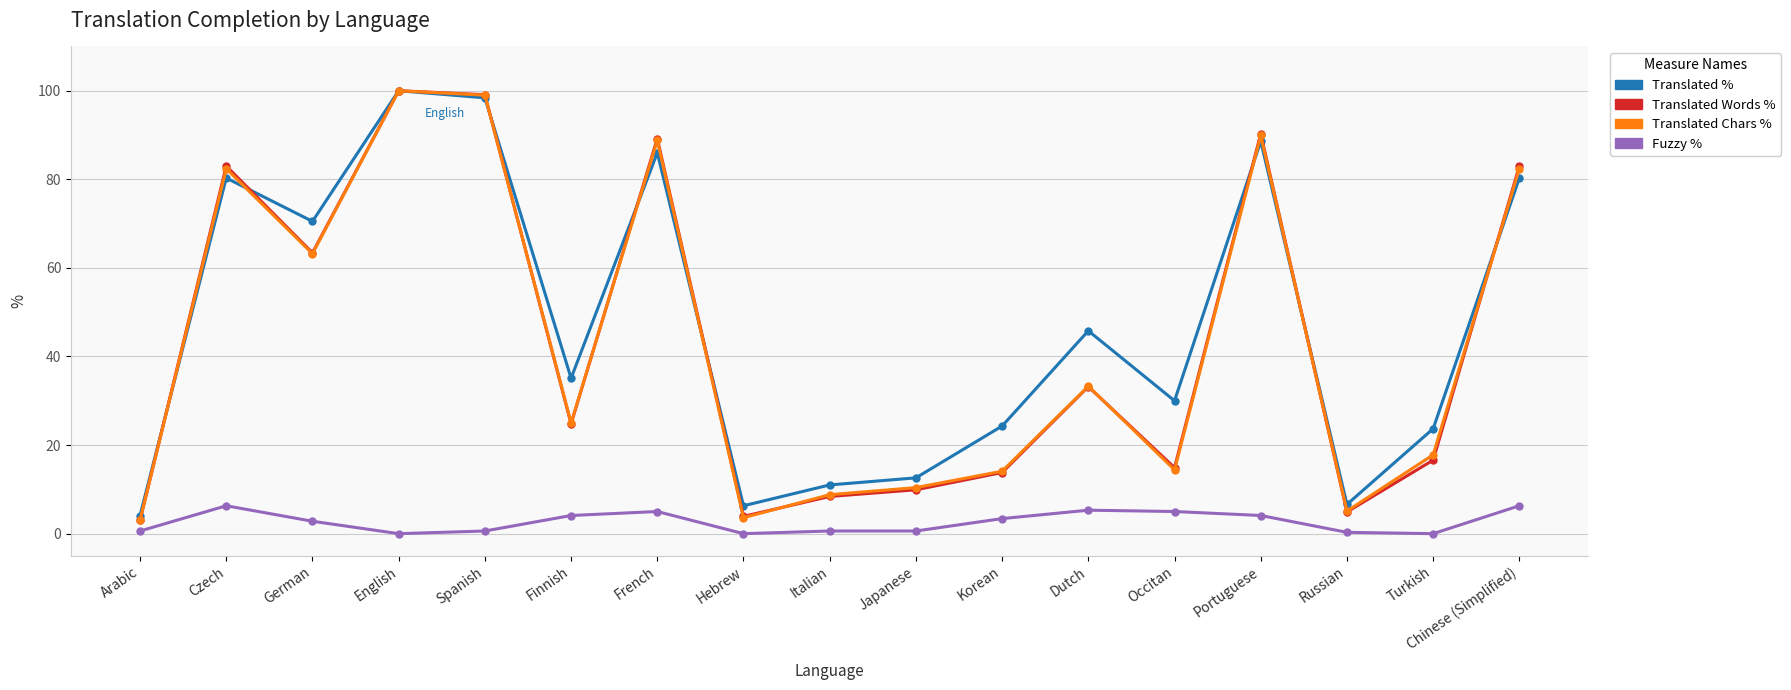

What is the total value across all series at Portuguese?

272.9